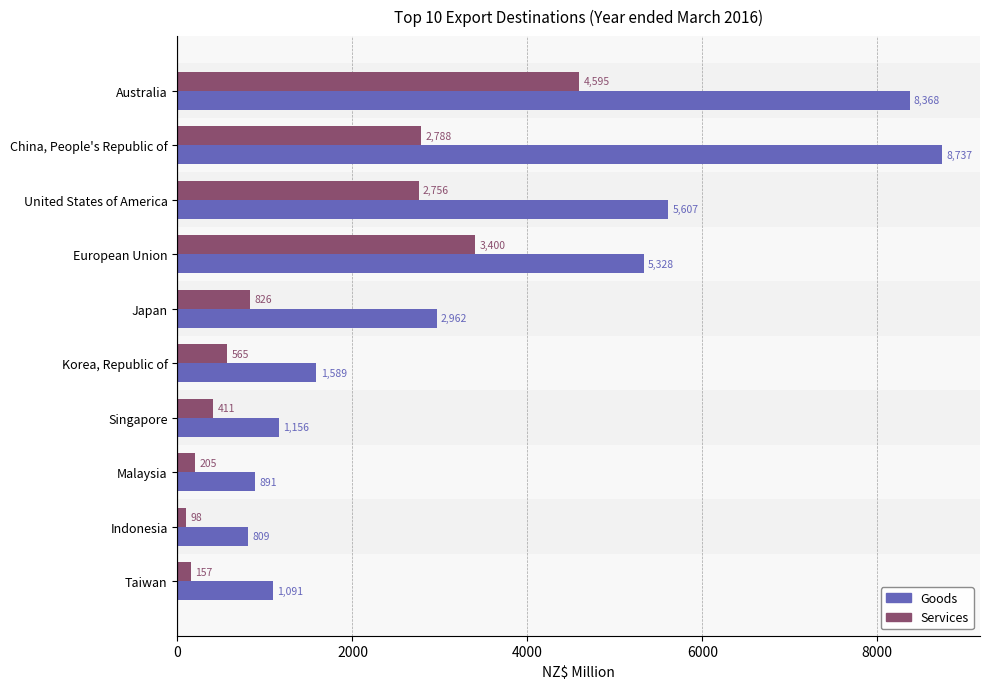

What is the highest value of the Services series?

4594.7